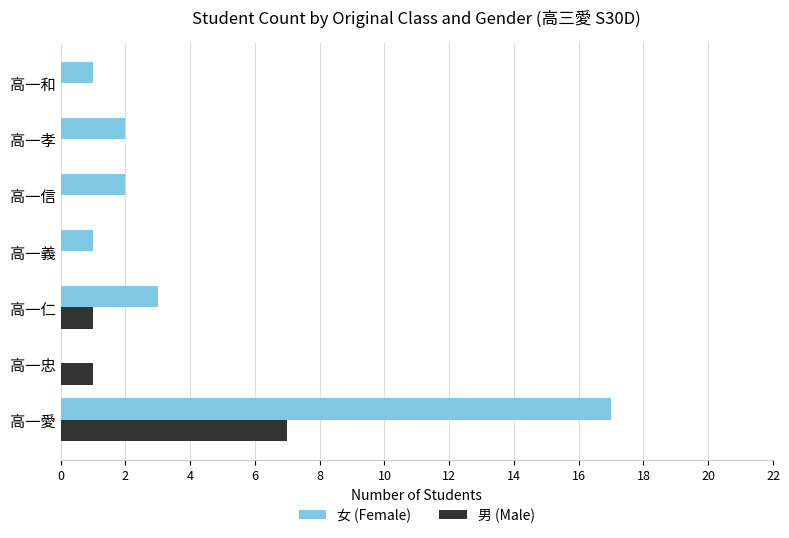

Which series has the largest range (max minus min)?

女 (Female)